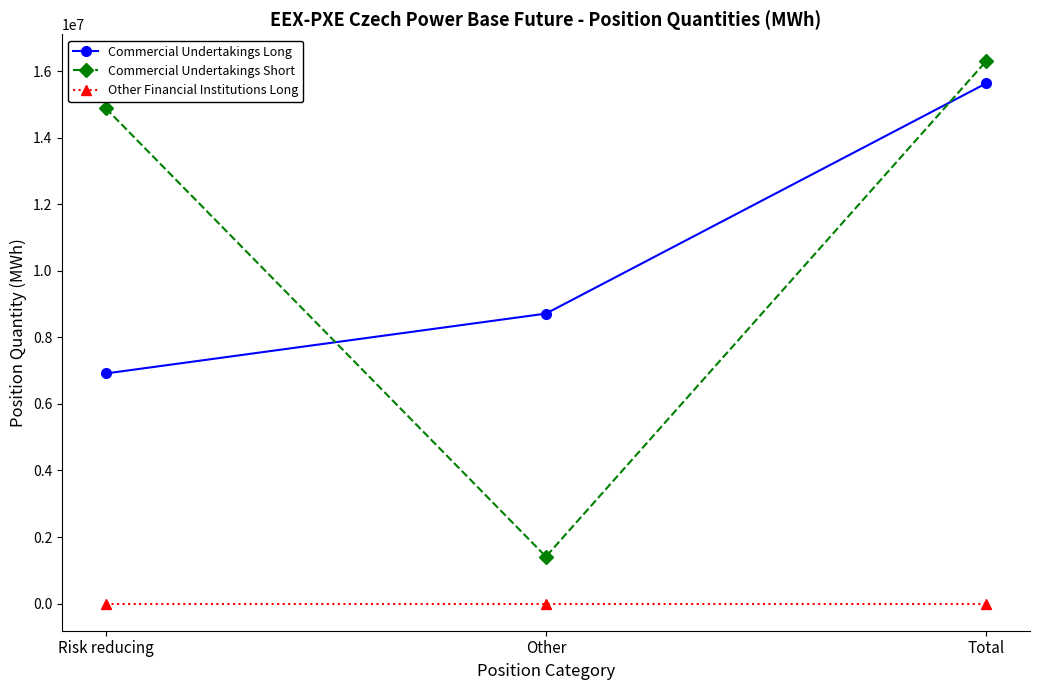

Does the chart display data point markers on the line(s)?

Yes